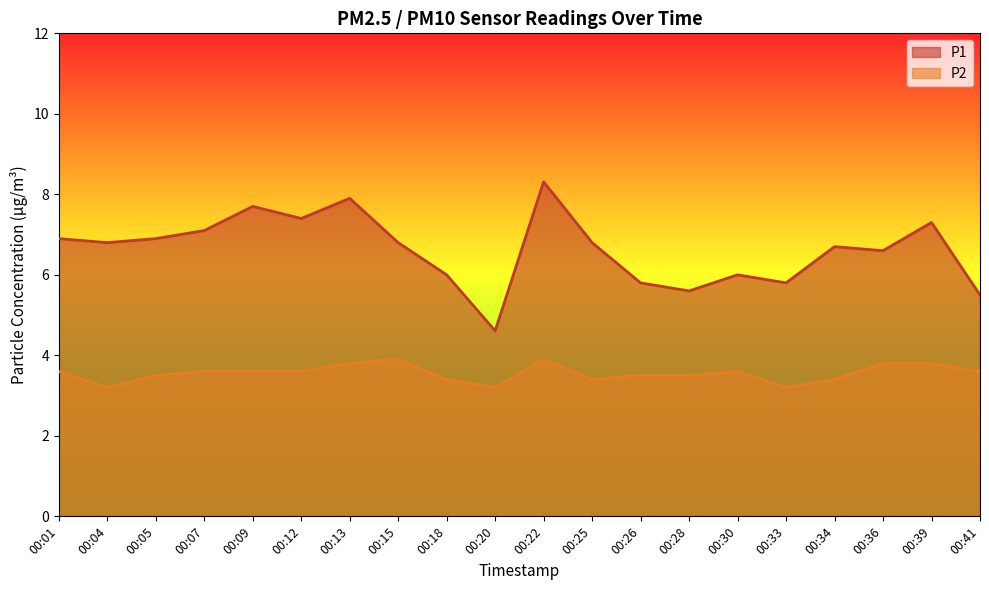

What is the value of the P1 point at the 10th from the left?

4.6